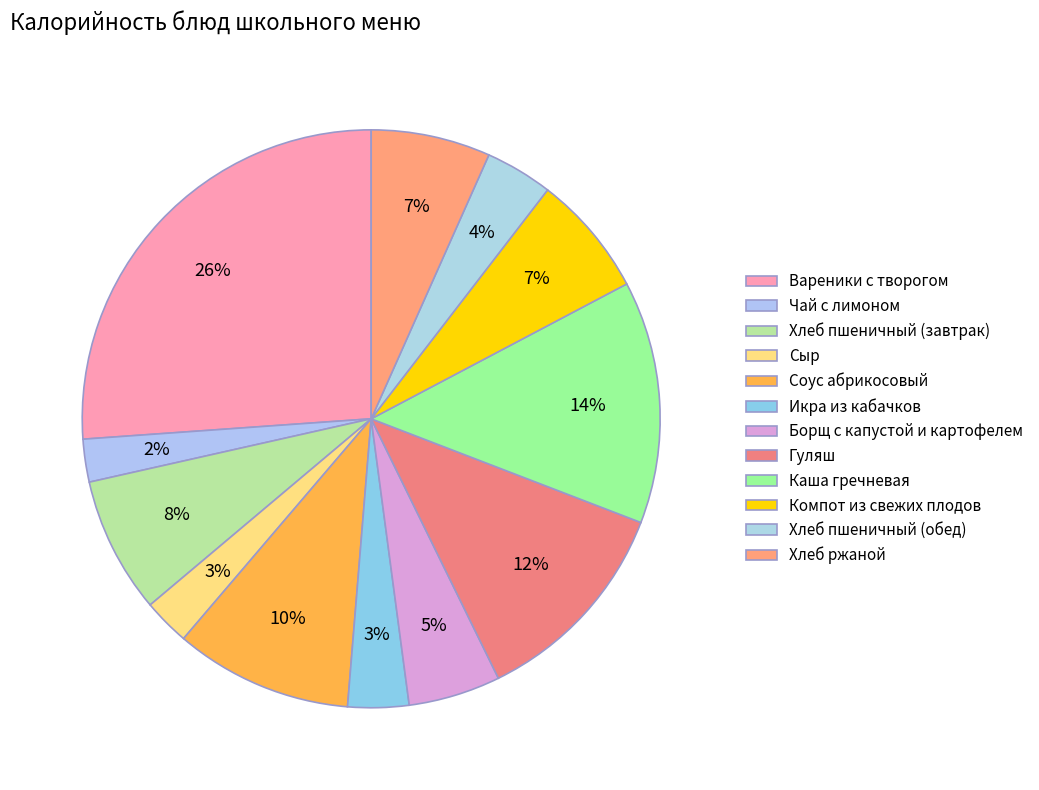

Combined, what portion of the pie is Сыр and Икра из кабачков?

6.0%